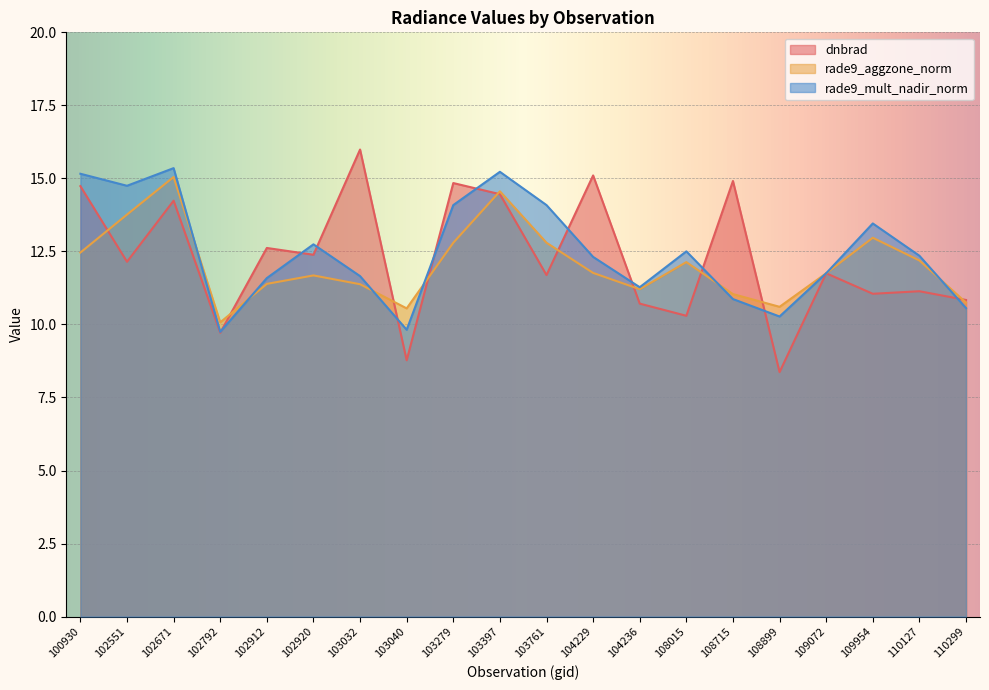

How many intersections are there between dnbrad and rade9_mult_nadir_norm?

11